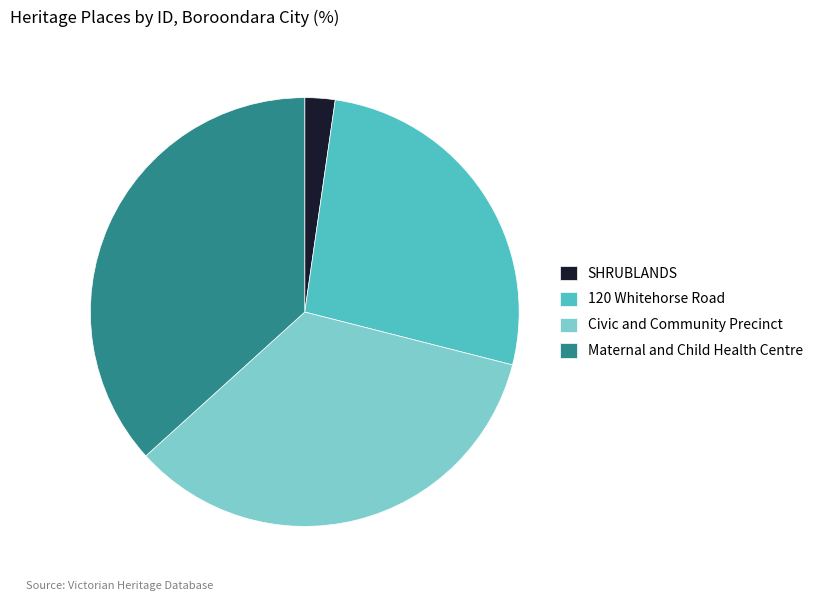

How many segments does this pie chart have?

4